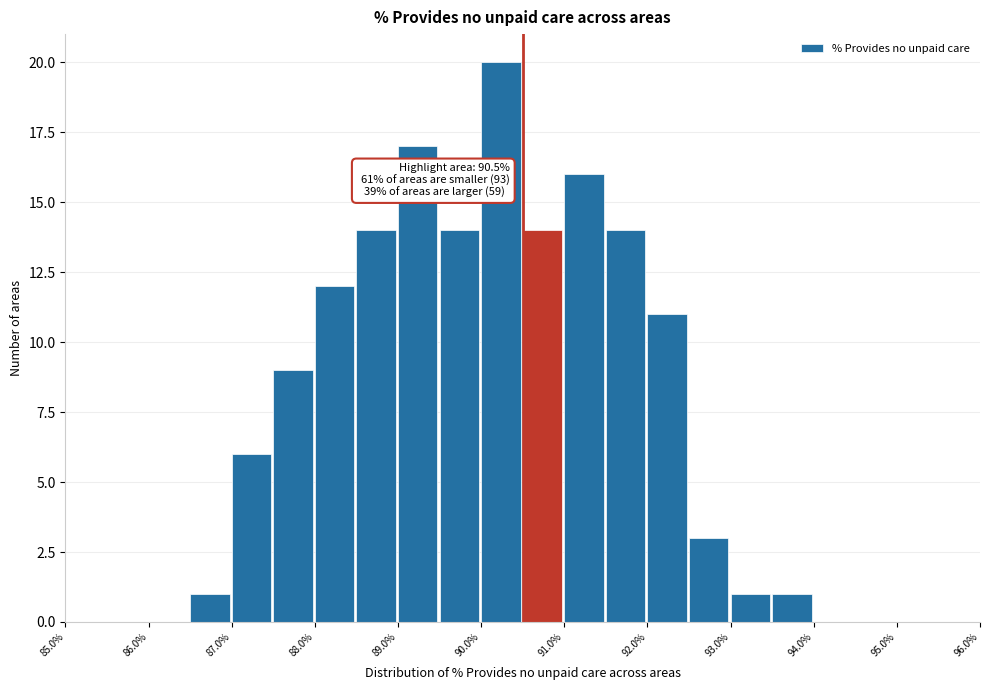

Over which range of the x-axis is the bar tallest?

90.0 to 90.5